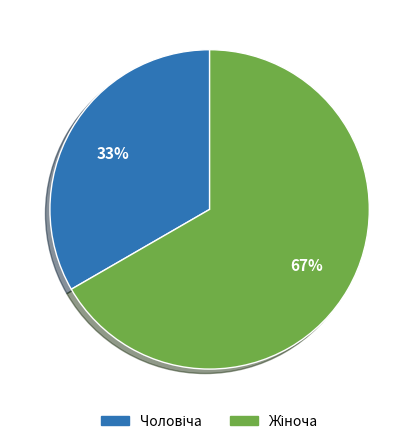

To the nearest percent, what is the average slice percentage?

50%